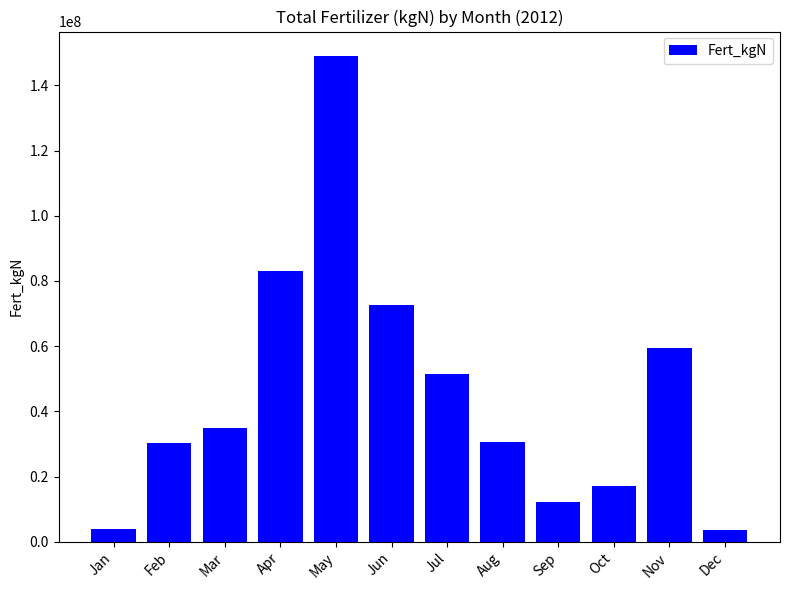

Which category has the highest value across all series?

May